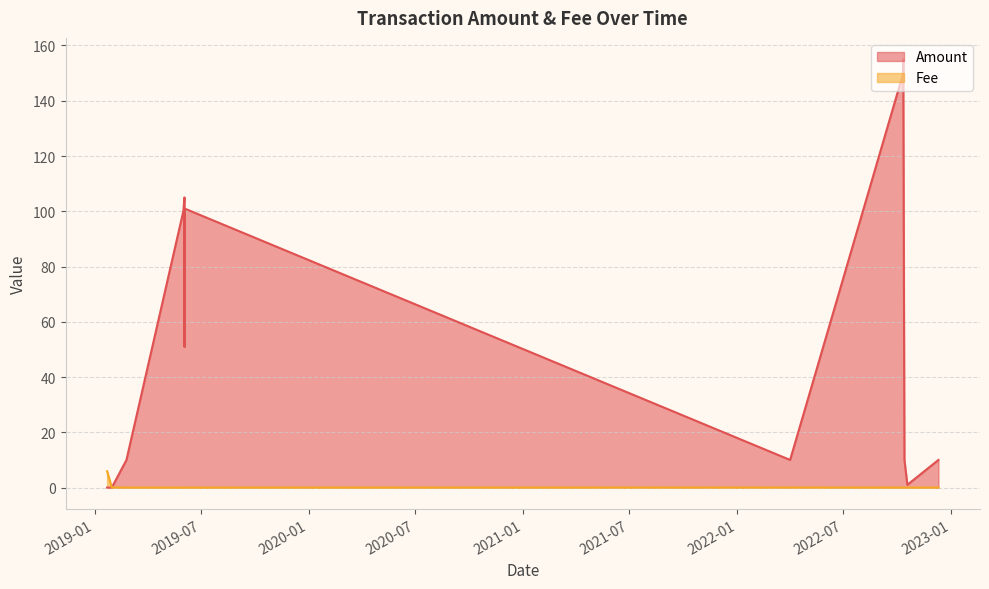

The value of Amount at 2019-01-22 is 0.0. True or false?

False